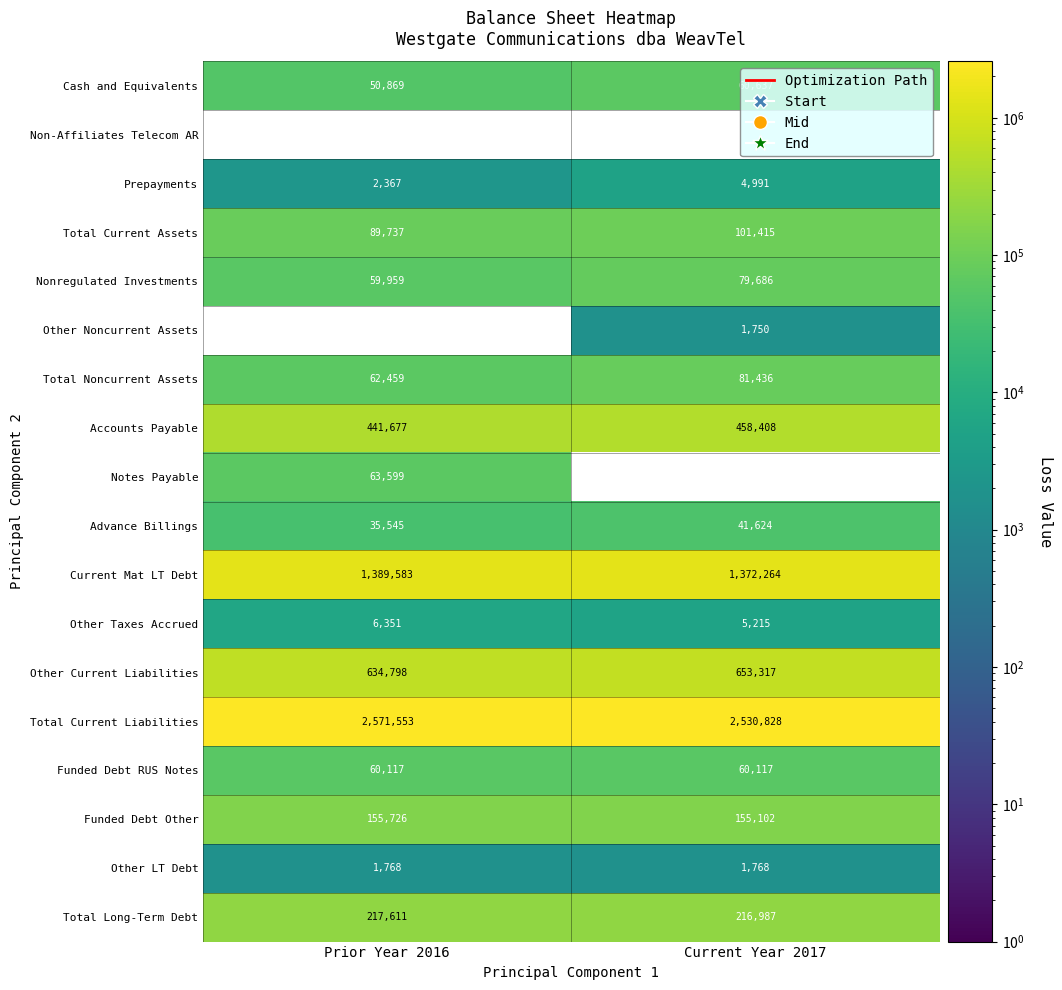

What is the difference between the highest and lowest values at Current Year 2017?

2530828